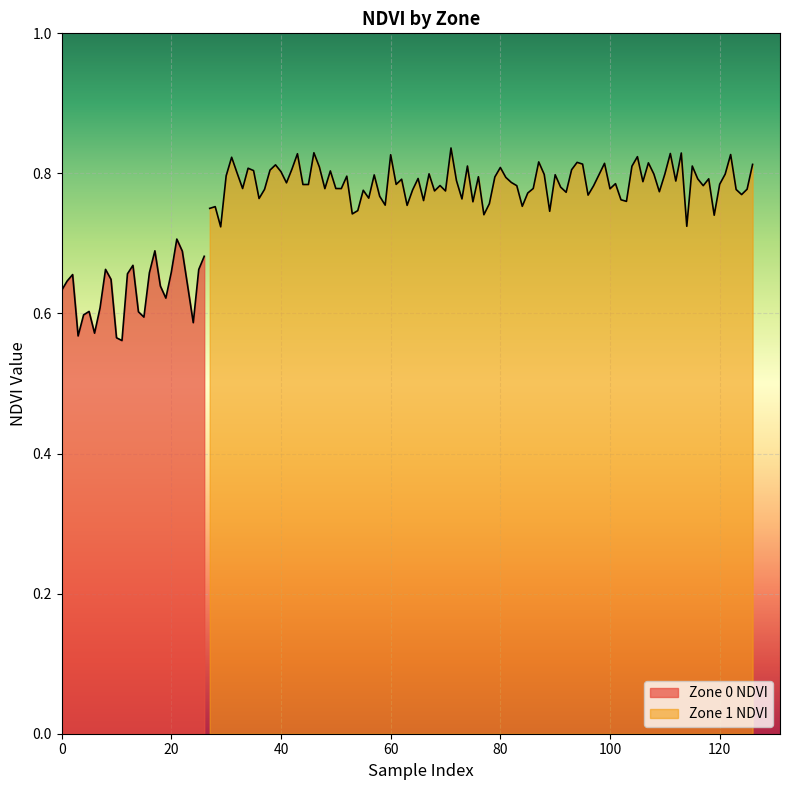

The value at 13 is 0.3. True or false?

False